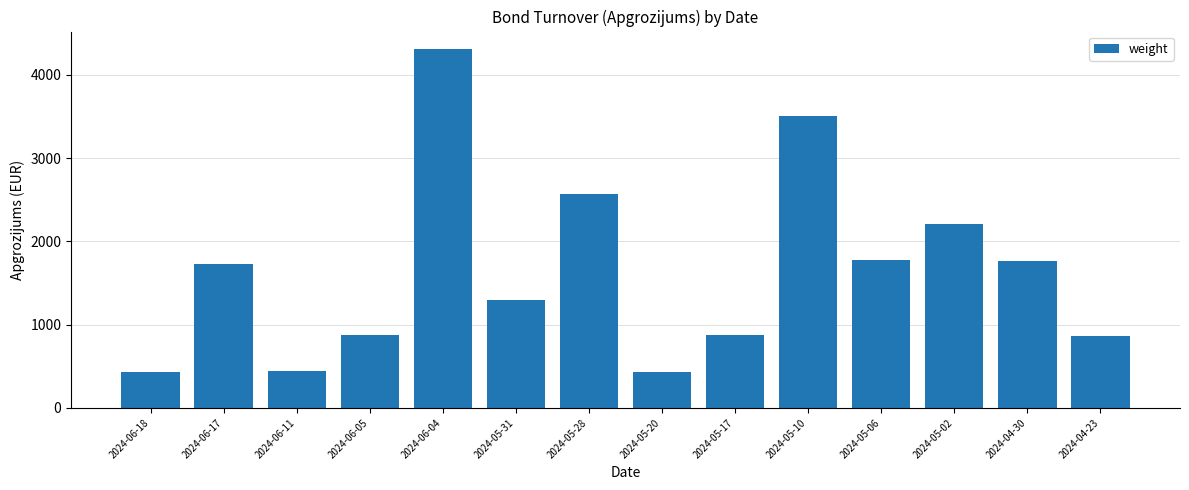

What is the label of the 8th bar from the right?

2024-05-28